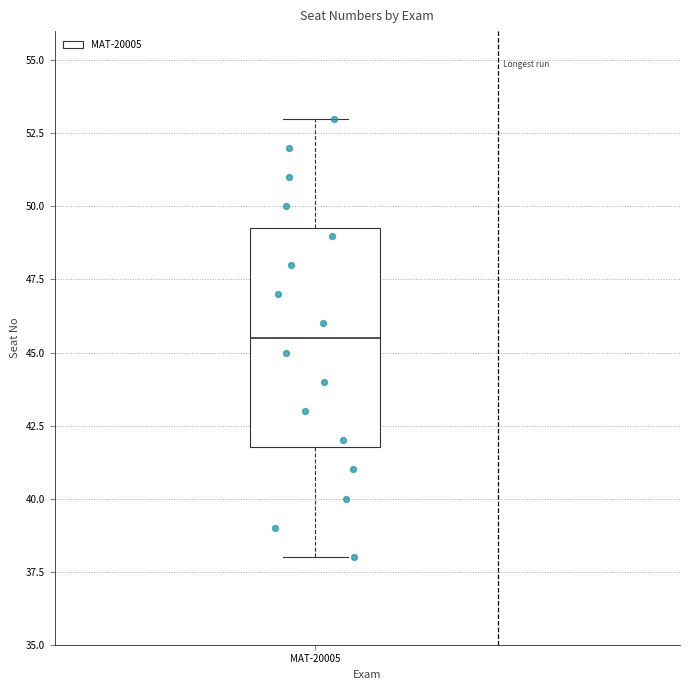

Transcribe this box plot: give where the median line is, the range the box spans, and where the two whiskers end, as read against the y-axis. The values are not printed on the chart, so give them approximately, as read against the axis.

median 45.5, box 42.0 to 49.5, whiskers 38.0 to 53.0